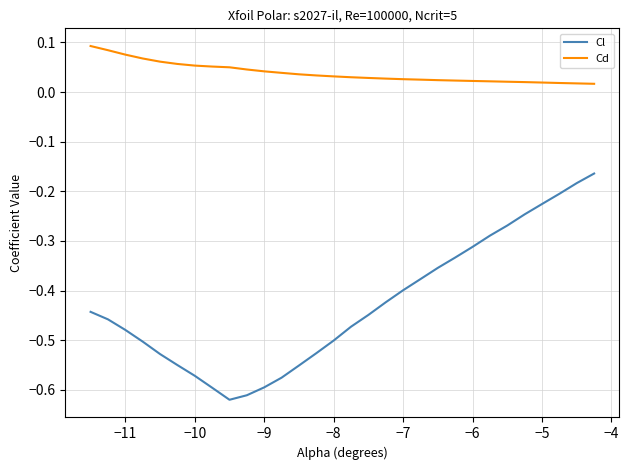

What are all the series names shown in the legend?

Cl, Cd